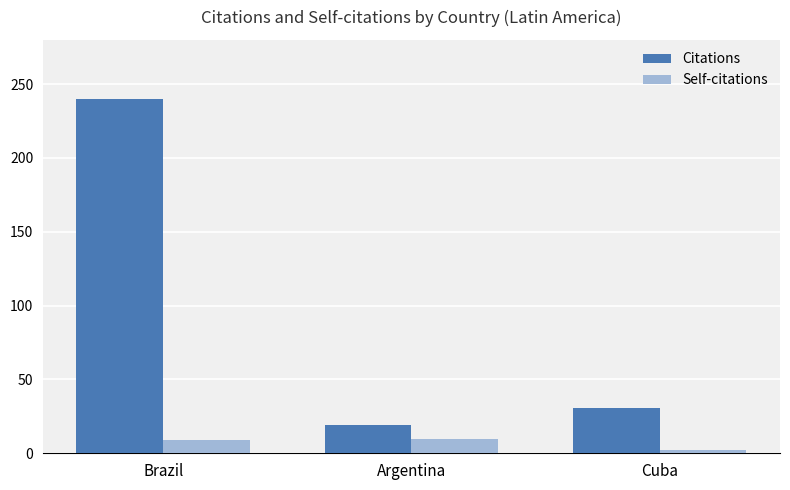

The value of Citations at Brazil is 240. True or false?

True